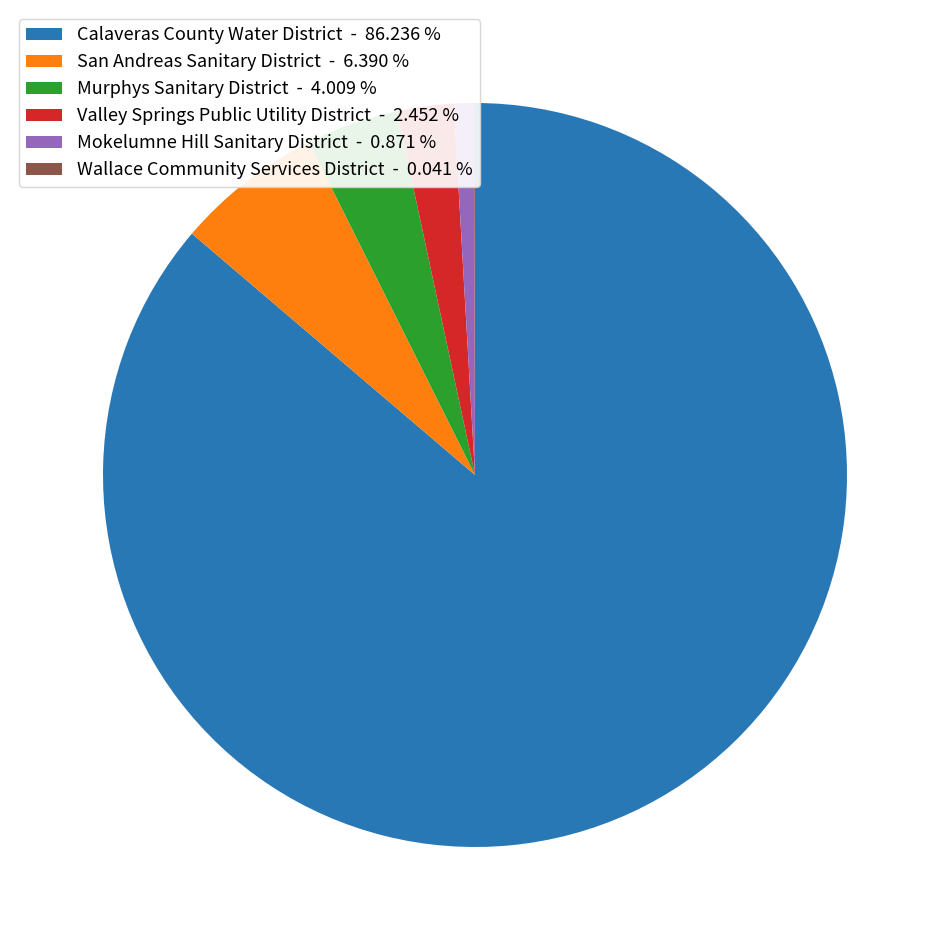

Is San Andreas Sanitary District - 6.390 % the majority of the pie?

No